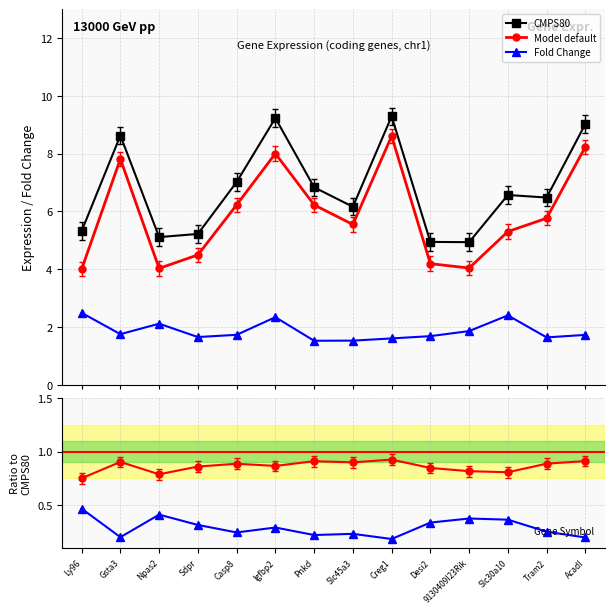

What is the difference between the Model default values at Acadl and Casp8?

2.0